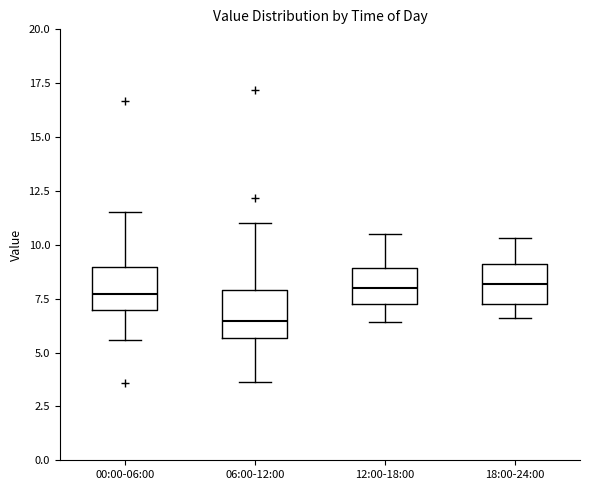

Reading left to right, transcribe this box plot: for each box, give where its median line is, the range the box spans, and where its two whiskers end, as read against the y-axis. The values are not printed on the chart, so give them approximately, as read against the axis.

00:00-06:00: median 7.5, box 7.0 to 9.0, whiskers 5.5 to 11.5
06:00-12:00: median 6.5, box 5.5 to 8.0, whiskers 3.5 to 11.0
12:00-18:00: median 8.0, box 7.5 to 9.0, whiskers 6.5 to 10.5
18:00-24:00: median 8.0, box 7.5 to 9.0, whiskers 6.5 to 10.5